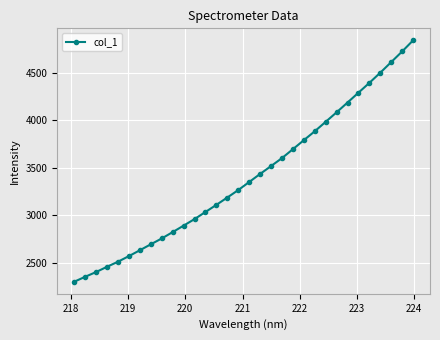

What is the difference between the maximum and minimum values?

2543.7